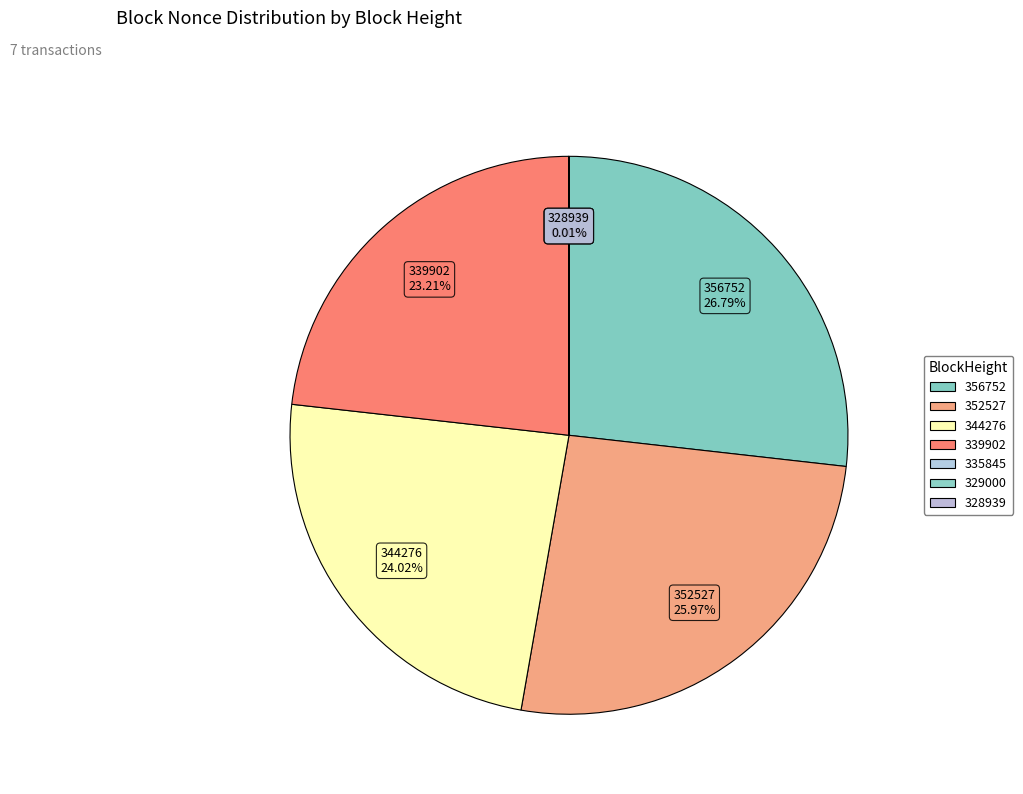

To the nearest percent, what portion does 356752 represent?

27%